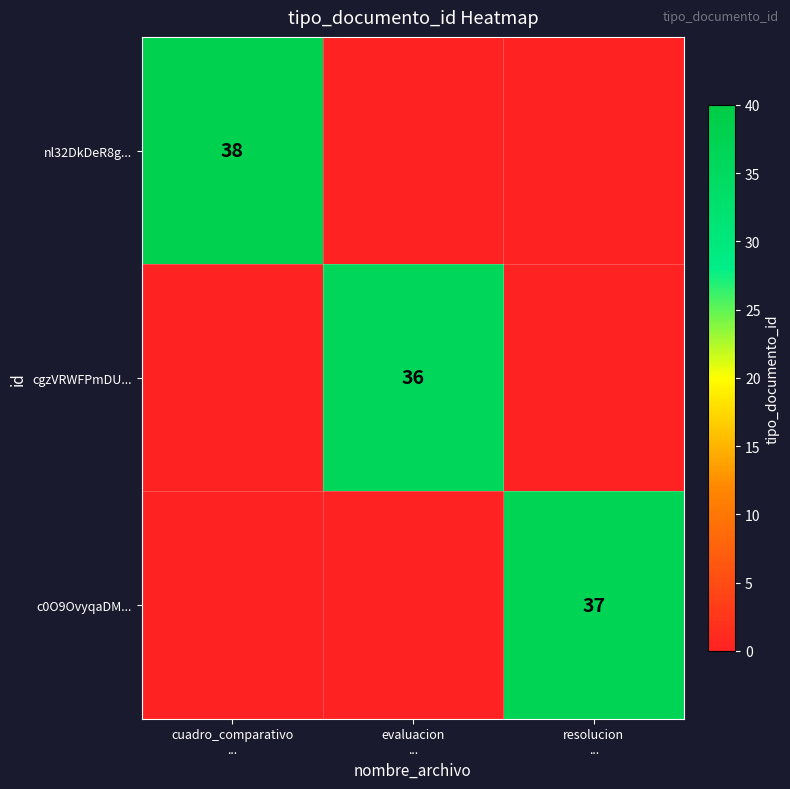

At which label does nl32DkDeR8g... reach its minimum?

evaluacion ...